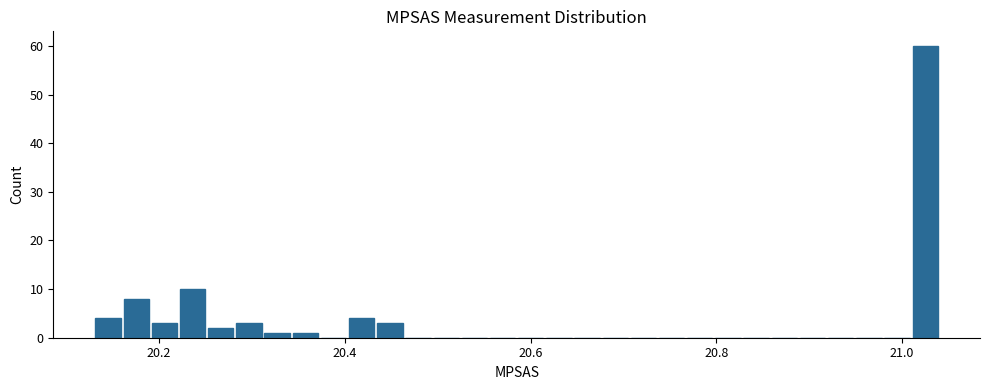

Around what value on the x-axis is the tallest bar? Give the approximate position of its centre, as read against the axis.

21.02